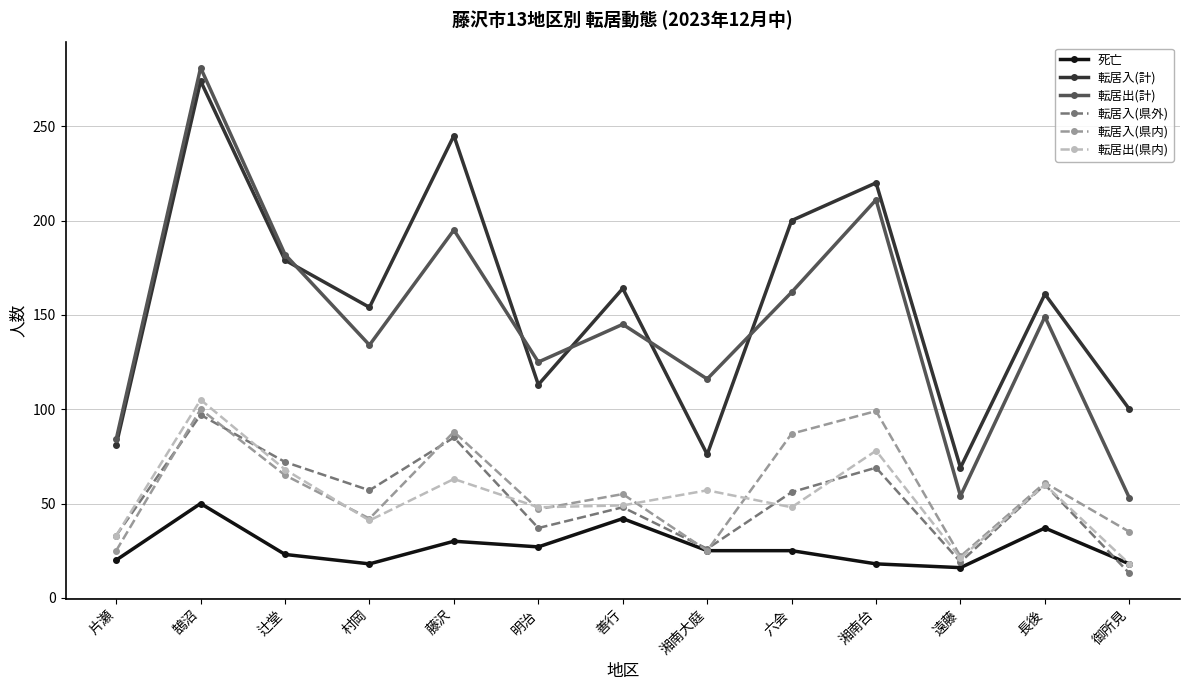

Count the number of categories in the chart.

13